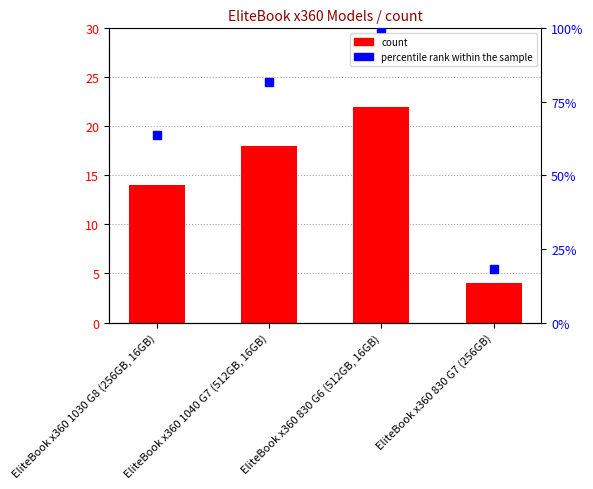

What is the total value across all series at EliteBook x360 830 G7 (256GB)?

22.2